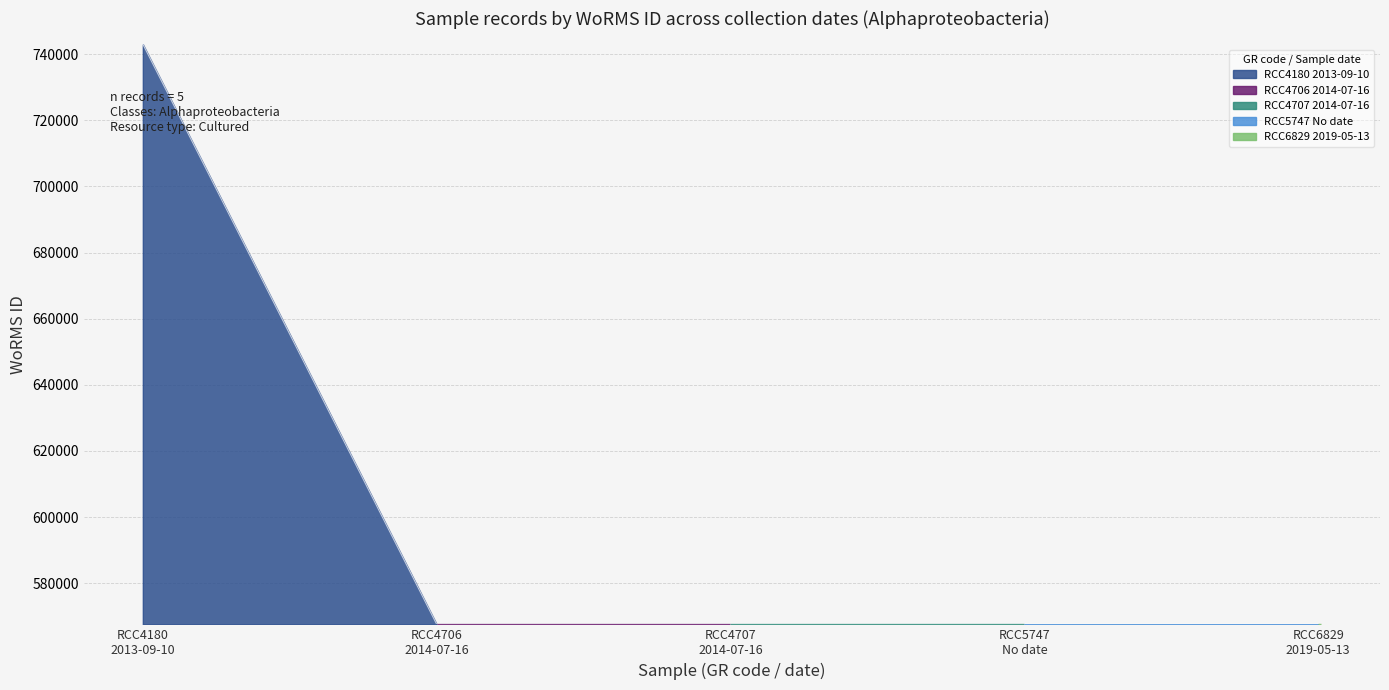

Which has a higher value, RCC6829
2019-05-13 or RCC4707
2014-07-16?

RCC4707
2014-07-16